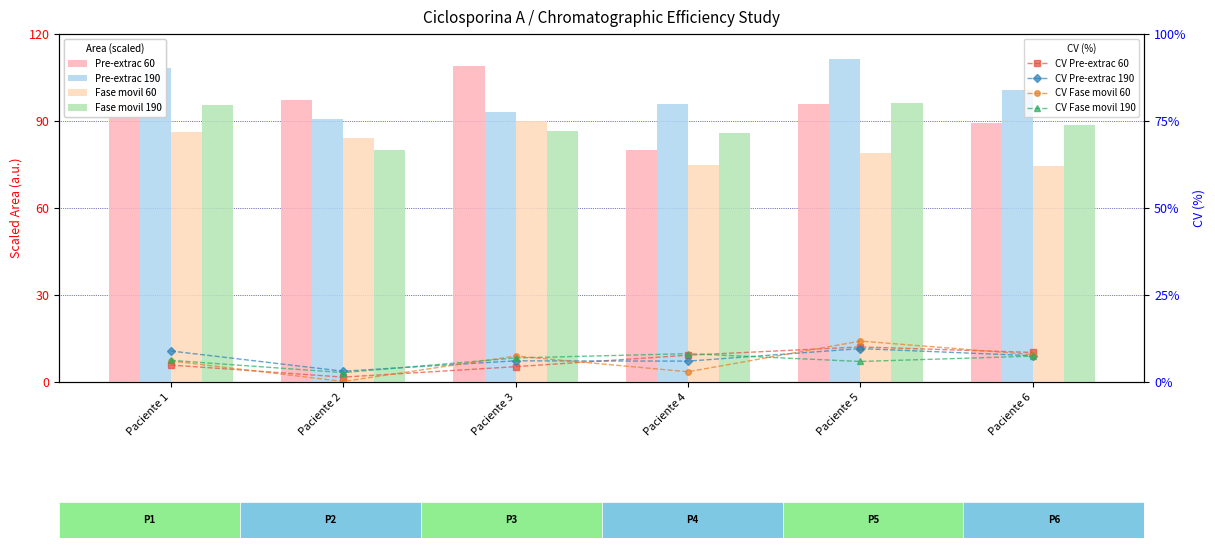

Reading left to right, list all the values displayed in this chart.

Pre-extrac 60: Paciente 1=100.1	Paciente 2=97.1	Paciente 3=108.8	Paciente 4=80.2	Paciente 5=95.9	Paciente 6=89.4
Pre-extrac 190: Paciente 1=108.2	Paciente 2=90.7	Paciente 3=93.2	Paciente 4=95.9	Paciente 5=111.4	Paciente 6=100.7
Fase movil 60: Paciente 1=86.3	Paciente 2=84.2	Paciente 3=89.9	Paciente 4=74.8	Paciente 5=79.0	Paciente 6=74.5
Fase movil 190: Paciente 1=95.7	Paciente 2=79.9	Paciente 3=86.6	Paciente 4=86.0	Paciente 5=96.2	Paciente 6=88.8